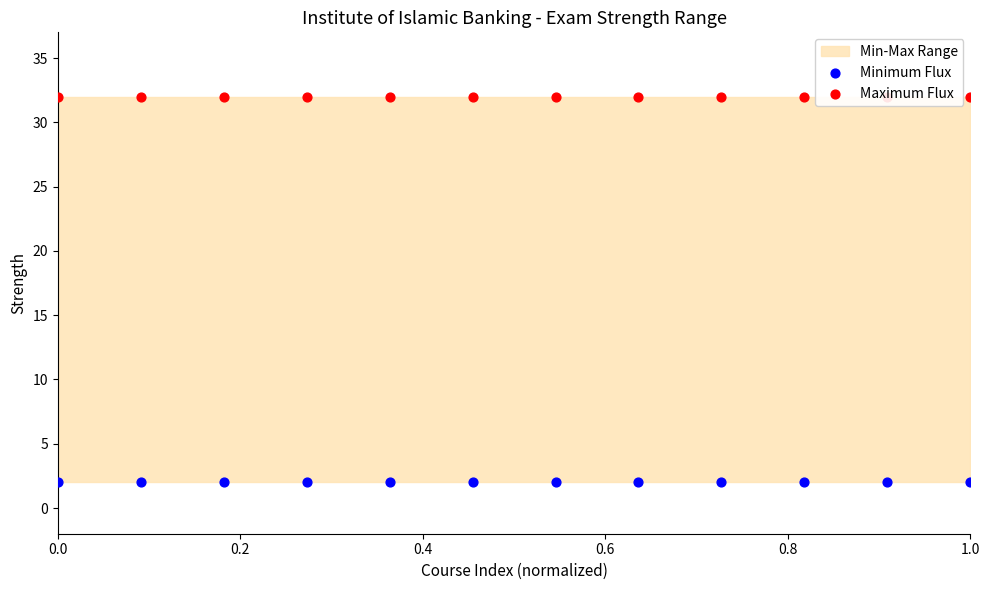

At how many categories does at least one series exceed 18?

12